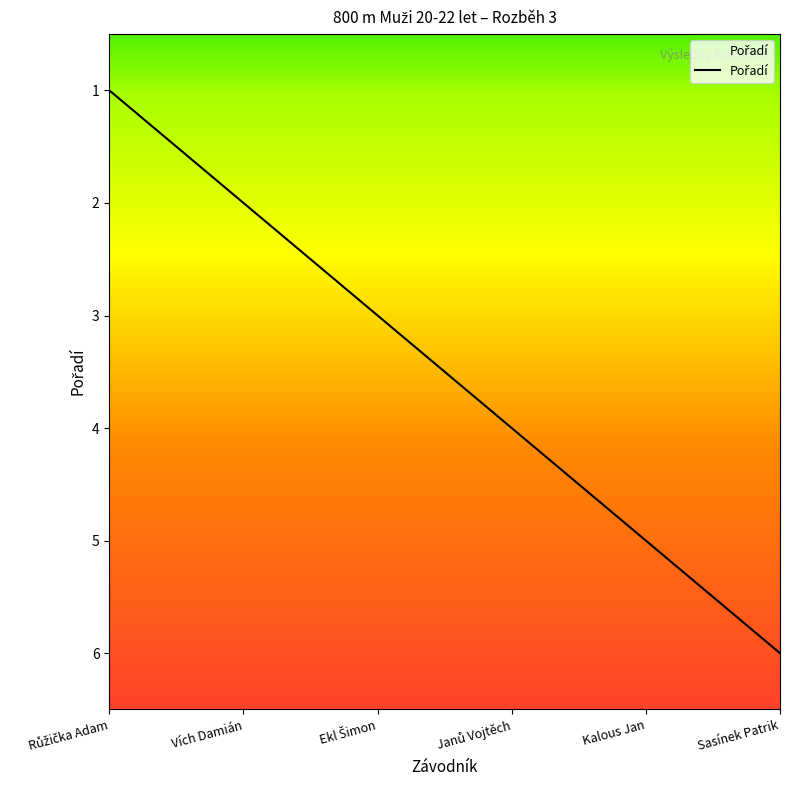

How many values are between 2 and 5?

4